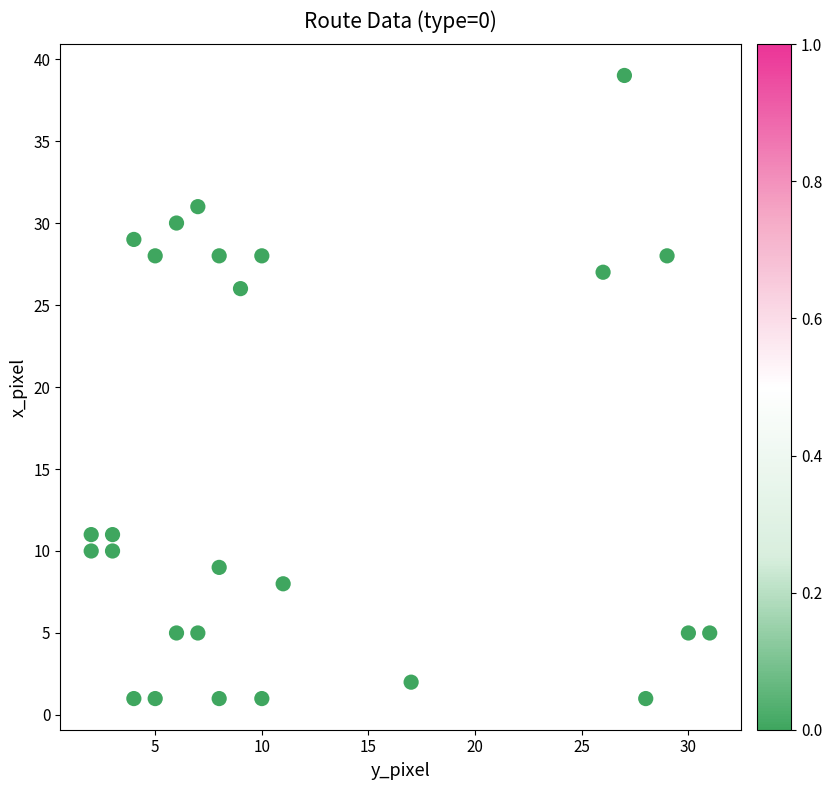

What is the range of Y values (max minus min)?

38